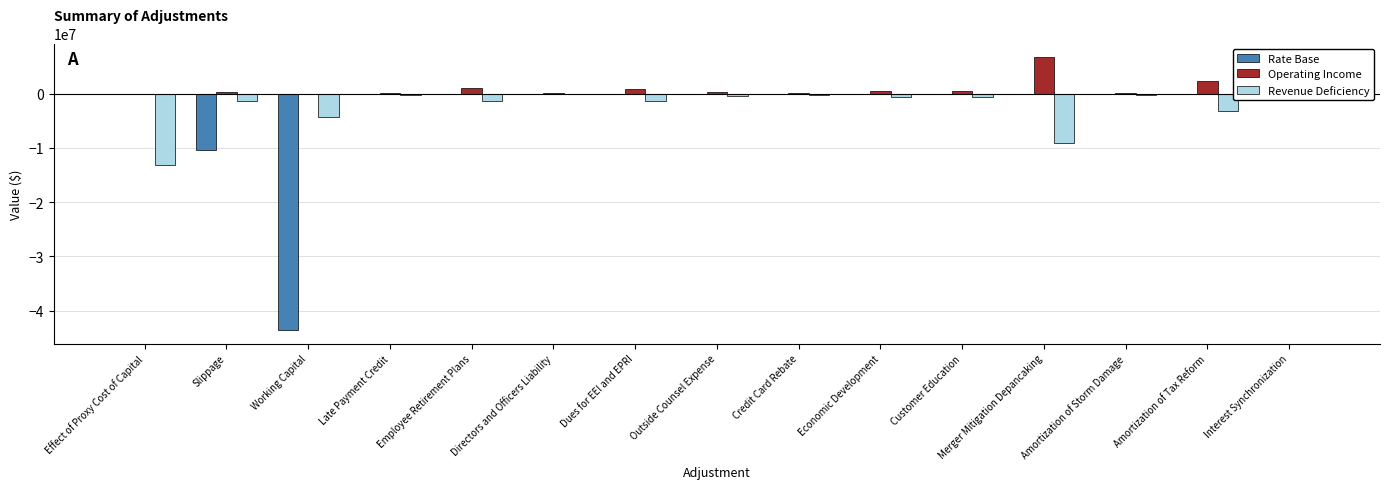

What is the difference between the Operating Income values at Late Payment Credit and Economic Development?

240852.6